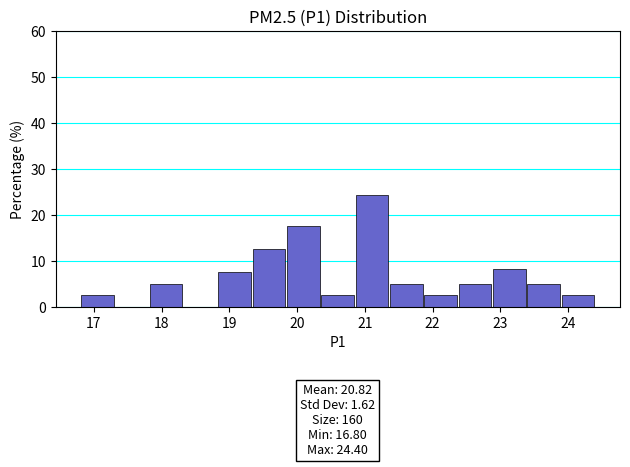

Over which range of the x-axis is the bar tallest?

20.9 to 21.4